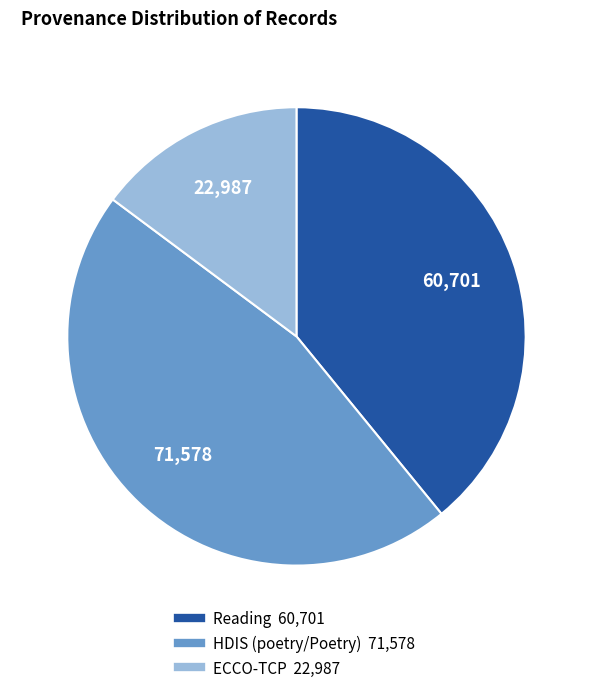

Does any single category account for the majority?

No